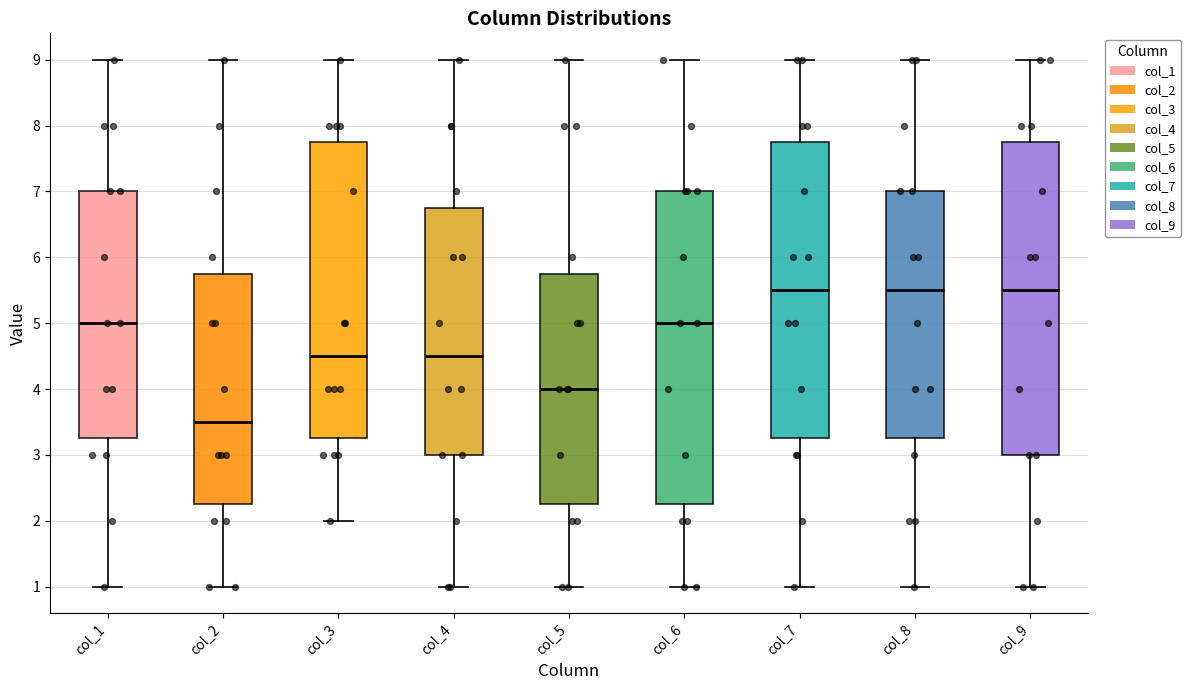

Reading left to right, read every box against the y-axis: the position of its median line, the range the box covers, and the ends of its whiskers. The values are not printed on the chart, so give them approximately, as read against the axis.

col_1: median 5.0, box 3.3 to 7.0, whiskers 1.0 to 9.0
col_2: median 3.5, box 2.3 to 5.8, whiskers 1.0 to 9.0
col_3: median 4.5, box 3.3 to 7.8, whiskers 2.0 to 9.0
col_4: median 4.5, box 3.0 to 6.8, whiskers 1.0 to 9.0
col_5: median 4.0, box 2.3 to 5.8, whiskers 1.0 to 9.0
col_6: median 5.0, box 2.3 to 7.0, whiskers 1.0 to 9.0
col_7: median 5.5, box 3.3 to 7.8, whiskers 1.0 to 9.0
col_8: median 5.5, box 3.3 to 7.0, whiskers 1.0 to 9.0
col_9: median 5.5, box 3.0 to 7.8, whiskers 1.0 to 9.0